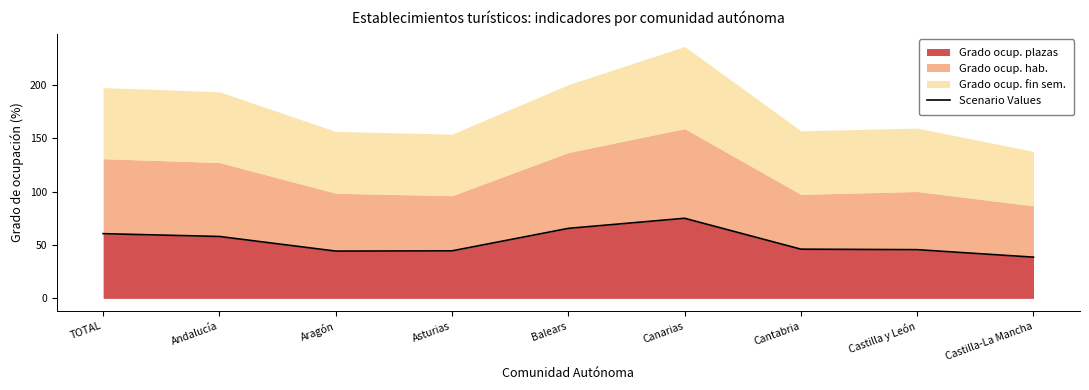

What is the label of the 8th point from the left?

Castilla y León